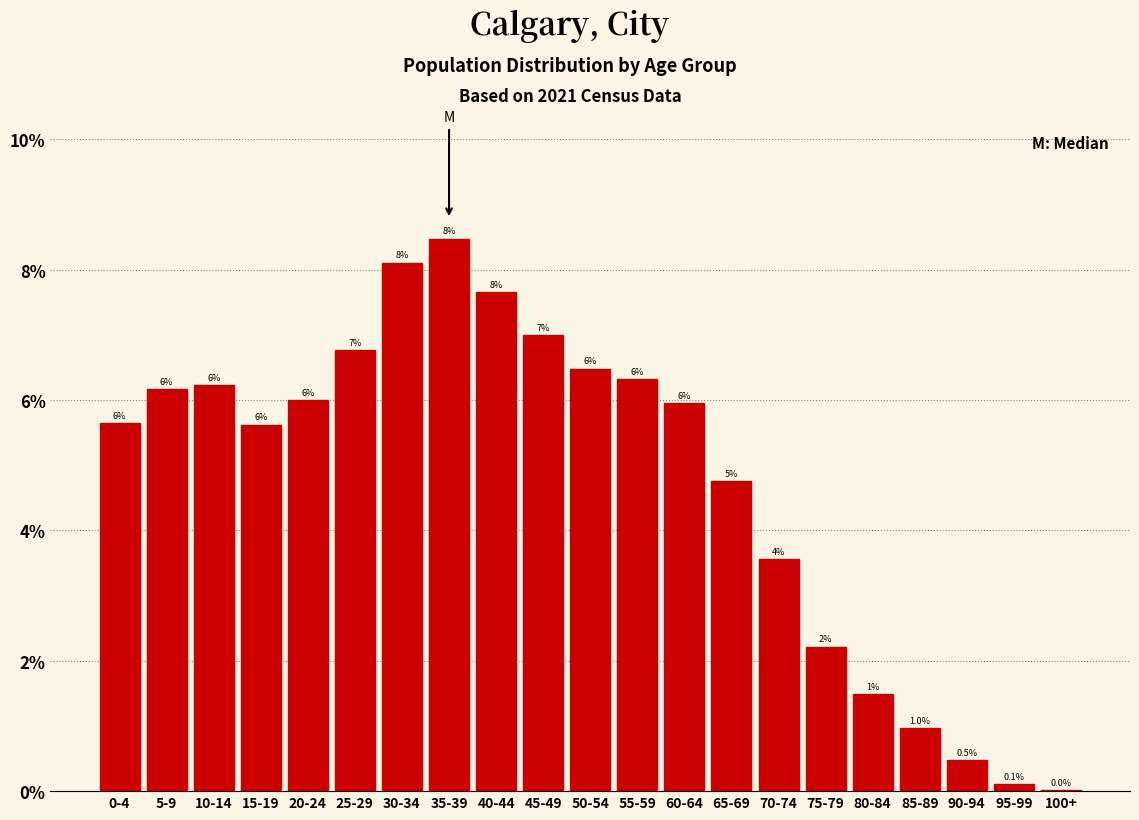

What is the maximum value shown in the chart?

8.5